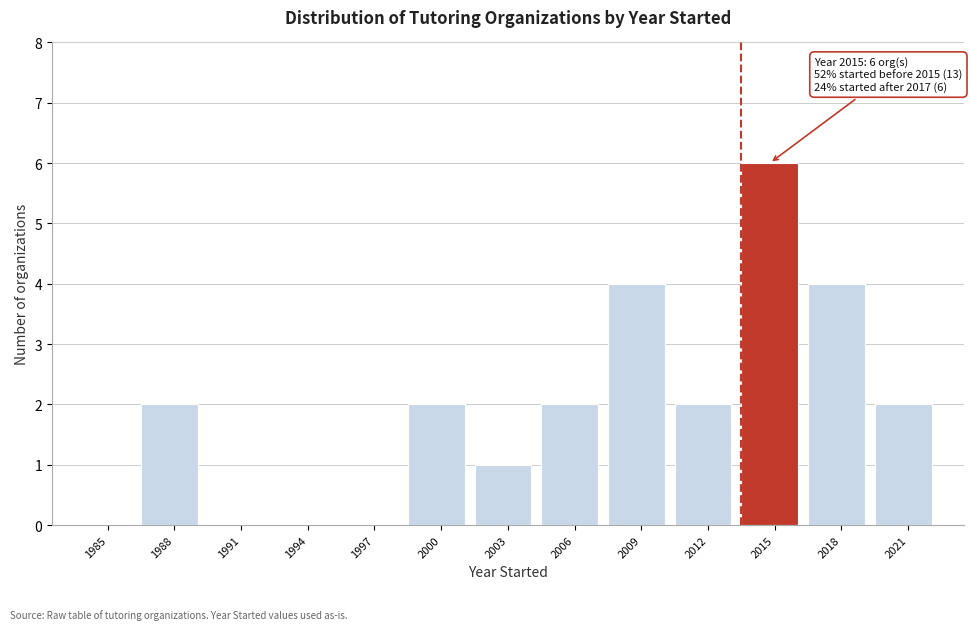

Reading left to right, what are all the values shown in this chart?

1985=0	1988=2	1991=0	1994=0	1997=0	2000=2	2003=1	2006=2	2009=4	2012=2	2015=6	2018=4	2021=2